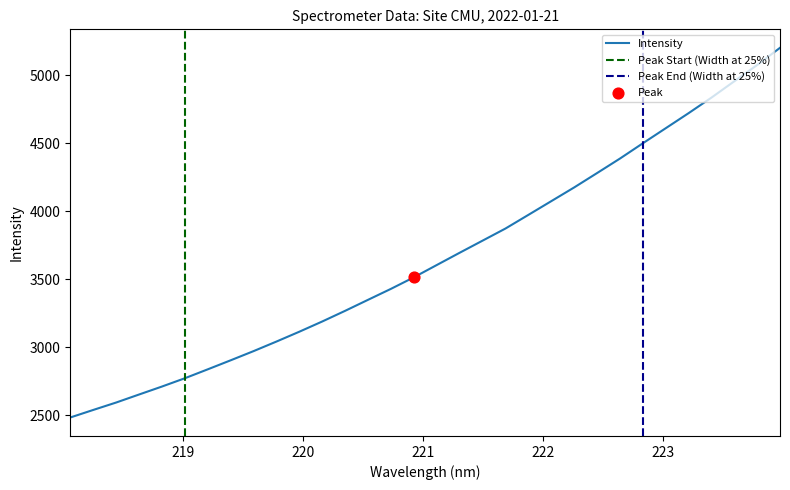

Which has a higher value, 222.8355 or 223.408?

223.408